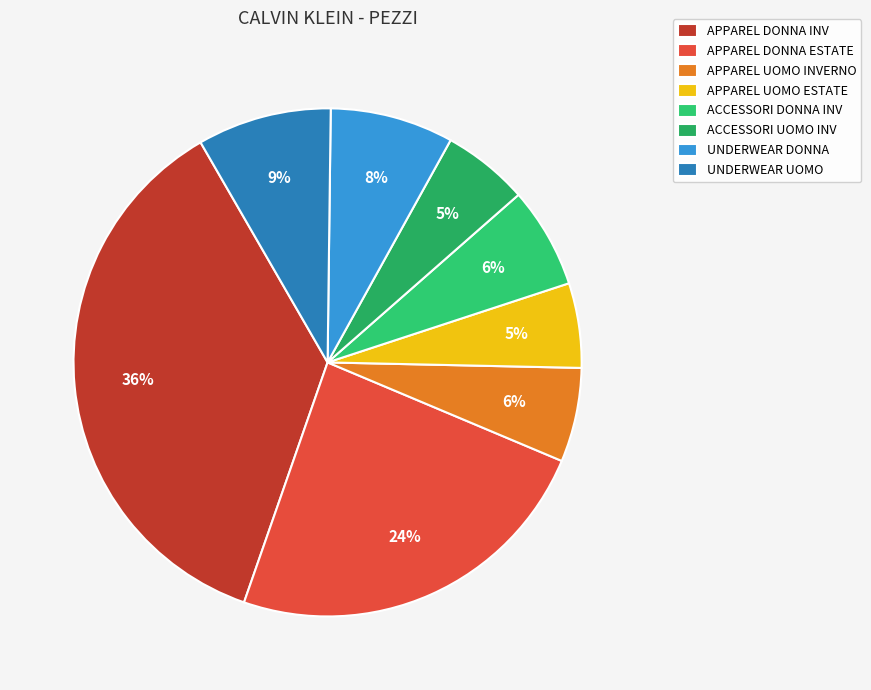

Count the number of slices in the pie.

8